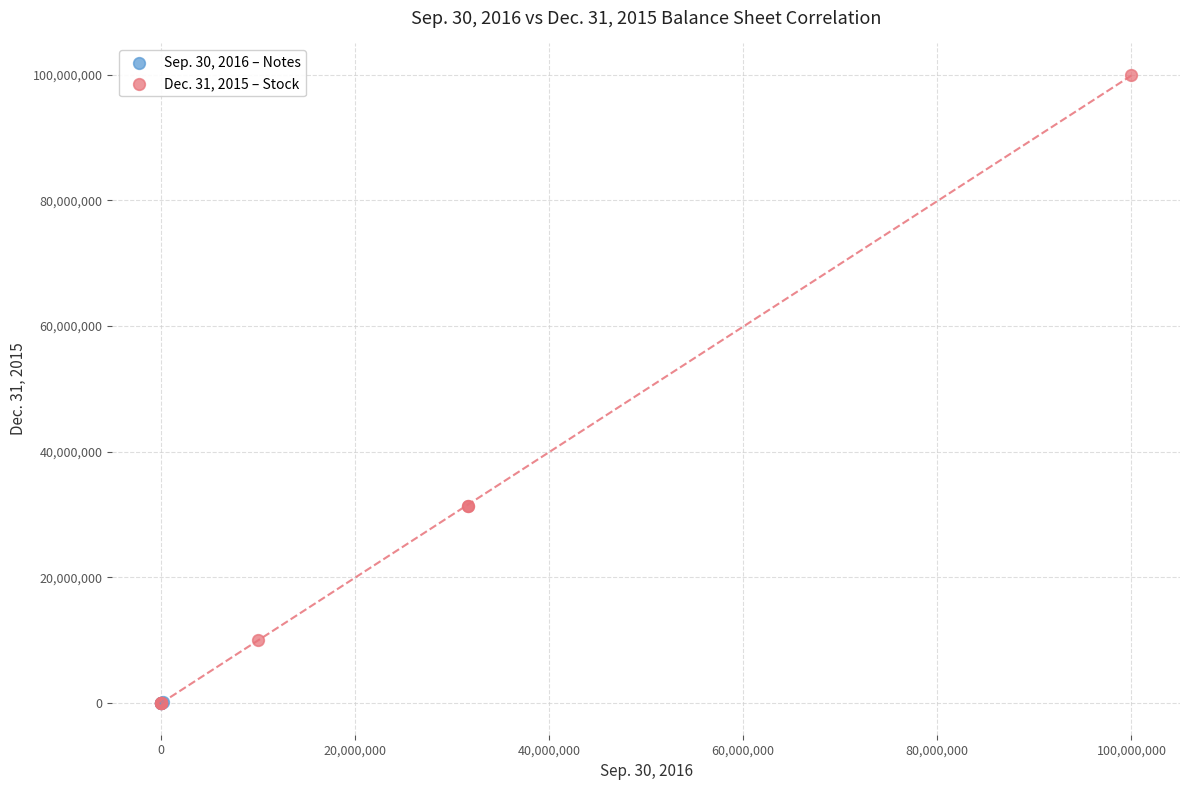

Which series has the widest spread of Y values?

Dec. 31, 2015 – Stock